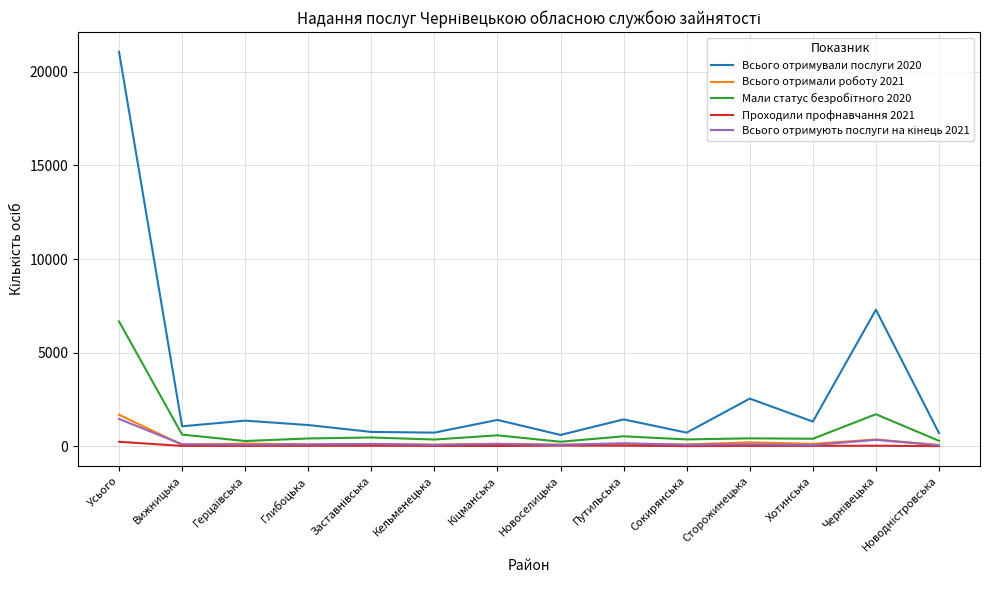

At which category is the sum across all series the highest?

Усього